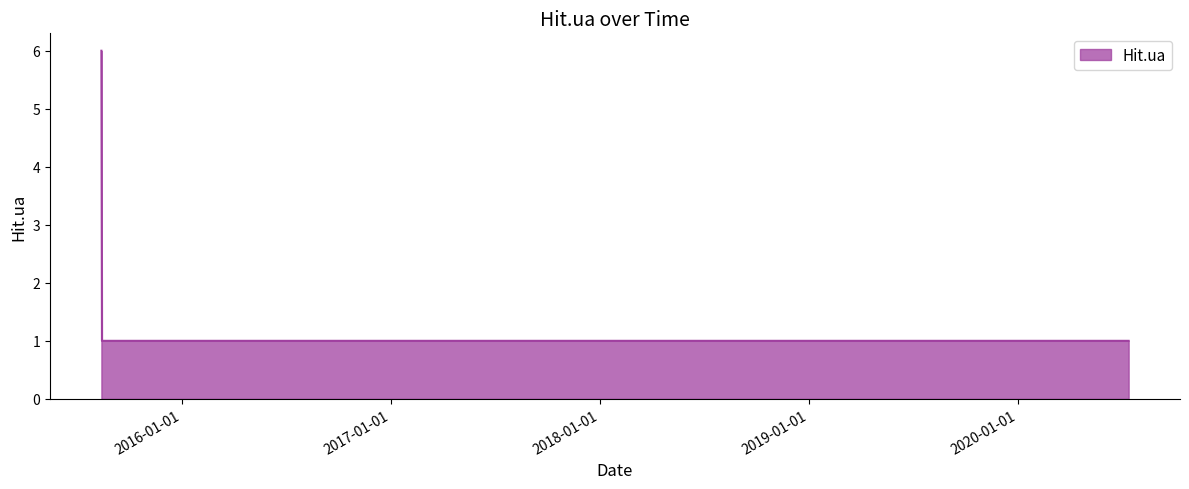

What is the greatest value displayed?

6